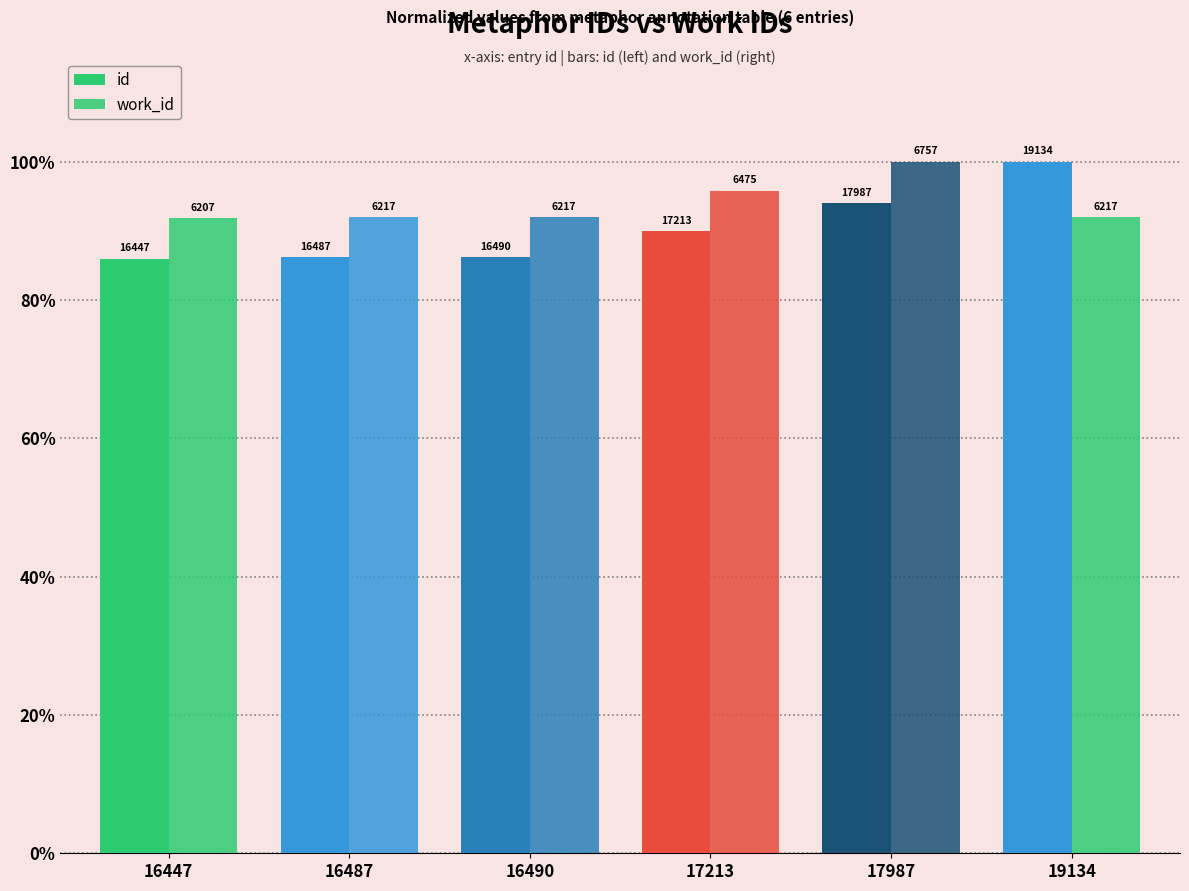

Does the chart contain any negative values?

No